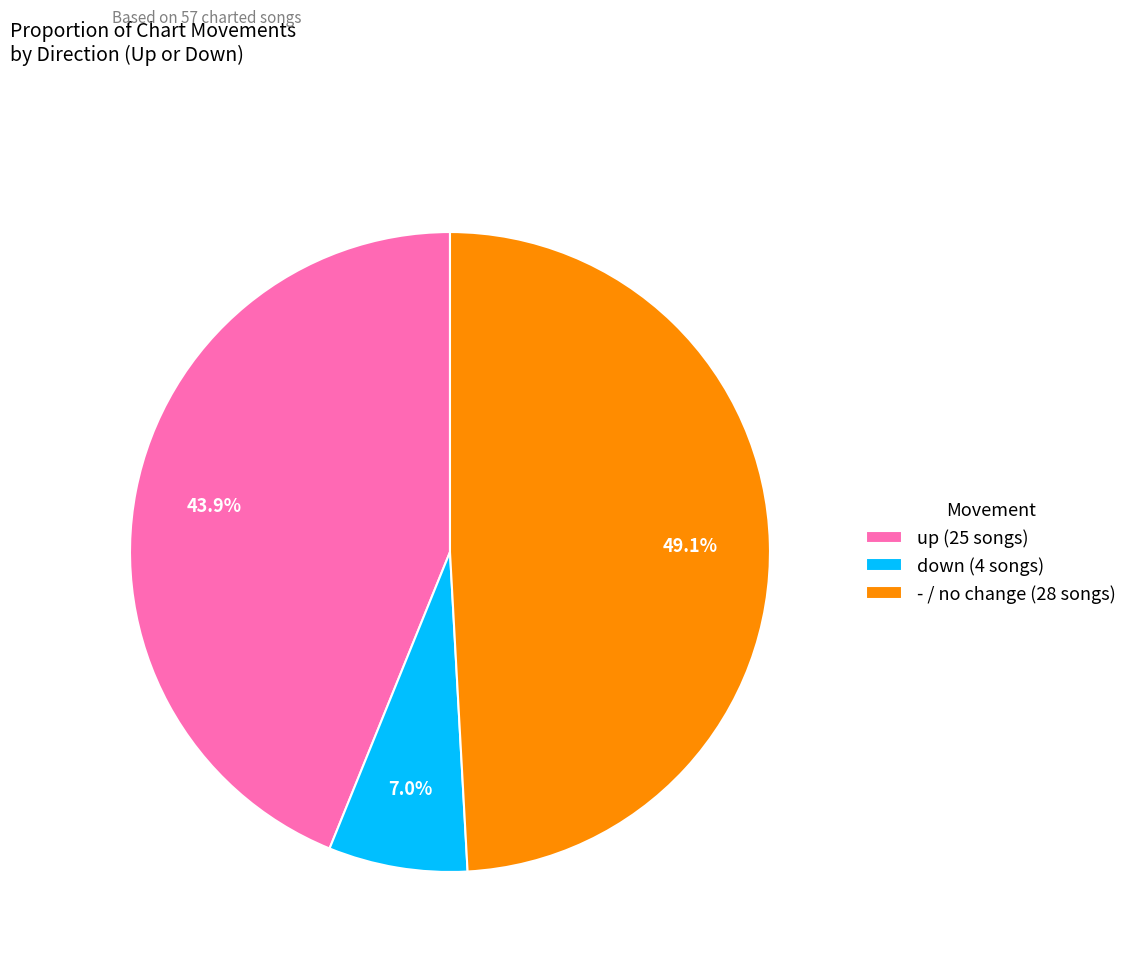

Combined, what portion of the pie is down and -?

56.1%